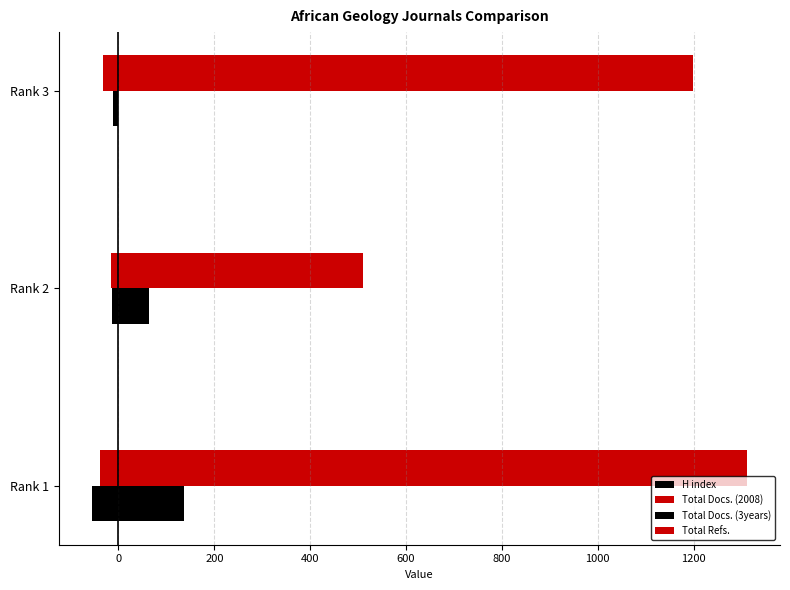

Count the number of categories in the chart.

3